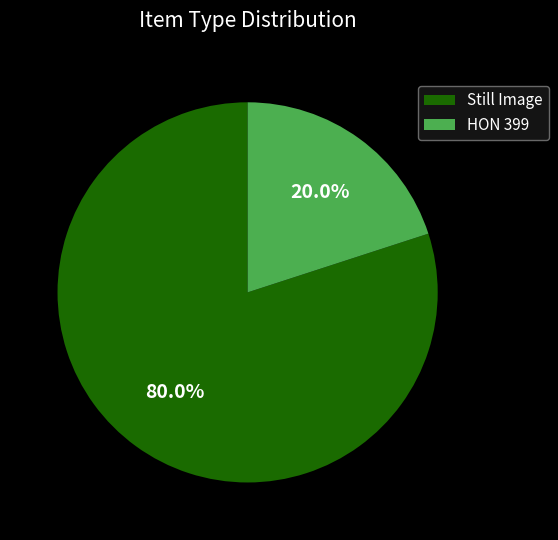

What is the total percentage of HON 399 and Still Image?

100.0%